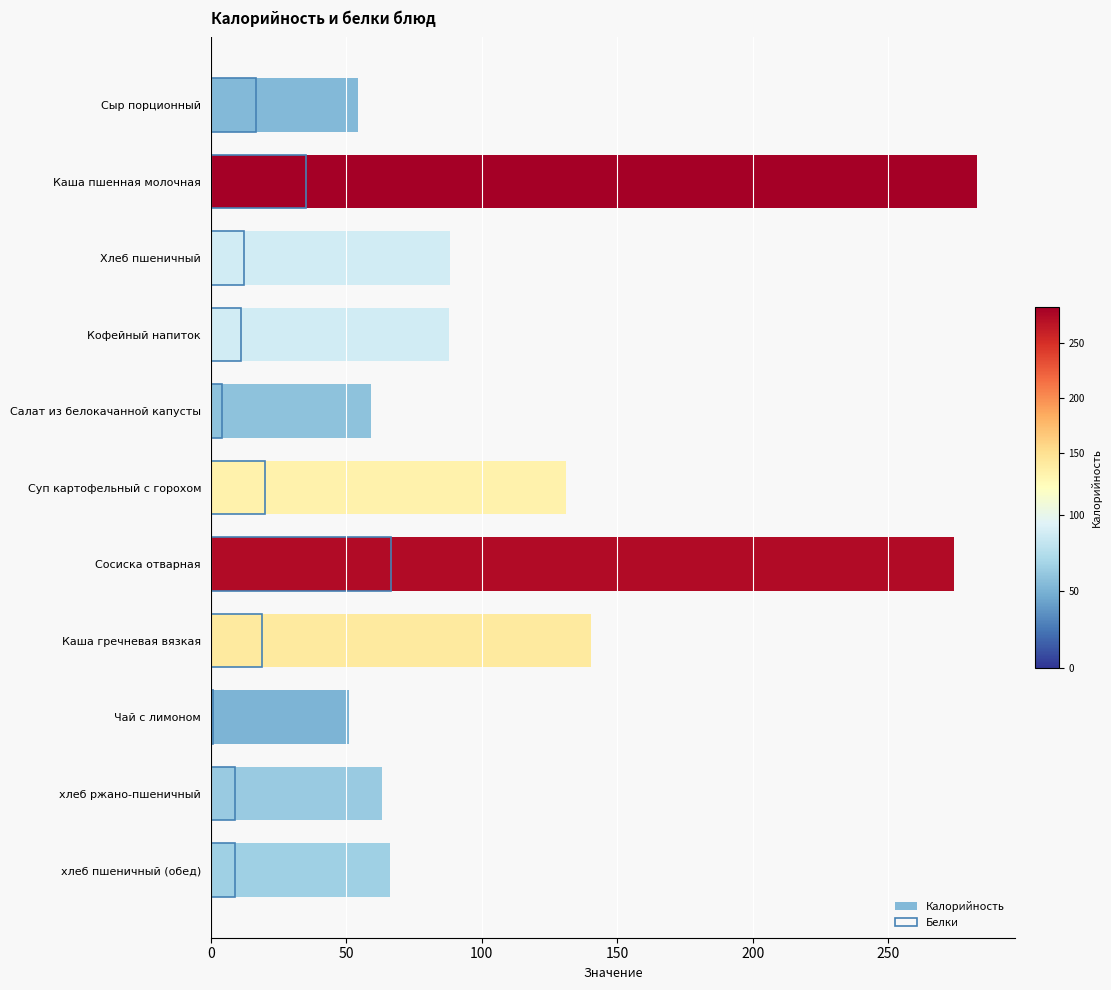

What position from the left is Сыр порционный?

1